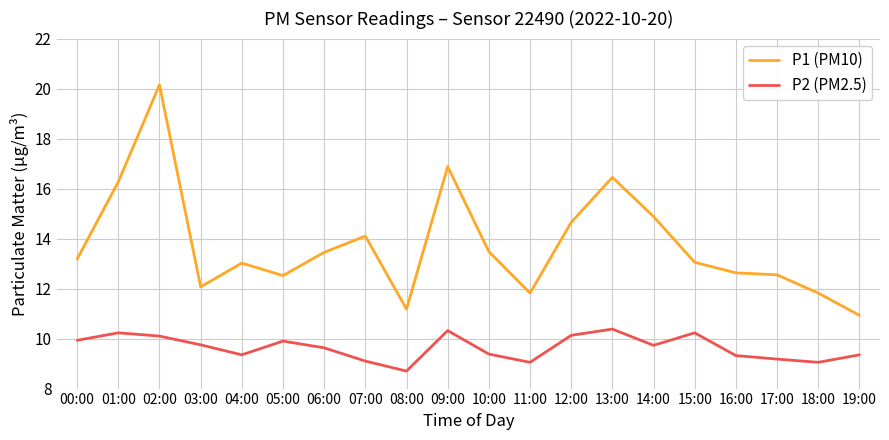

Which category has the lowest value in the P2 (PM2.5) series?

08:00